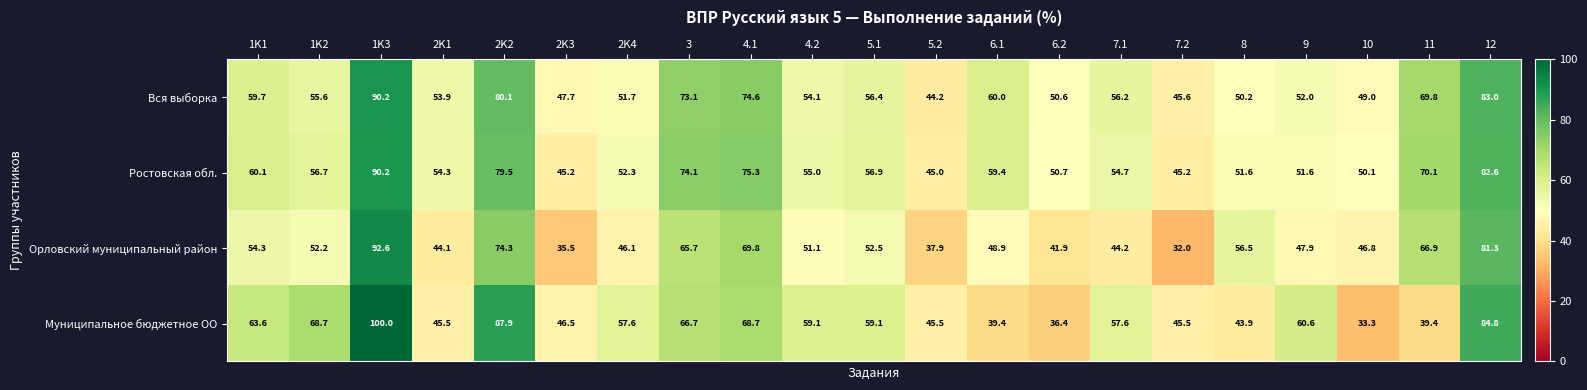

What is the smallest value displayed?

32.0